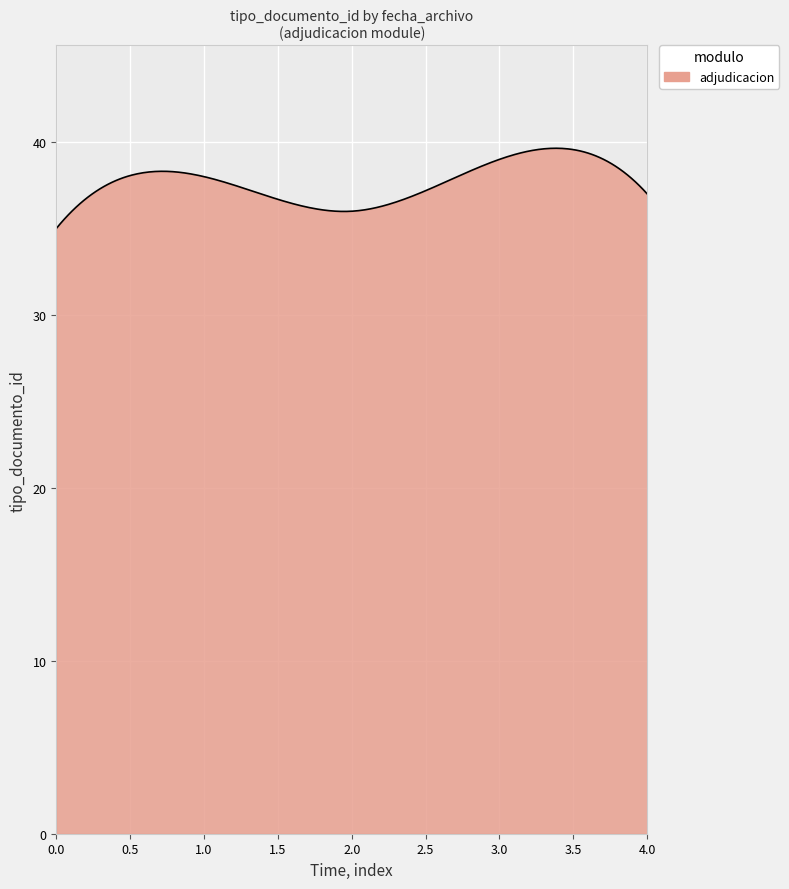

What is the maximum value shown in the chart?

39.6